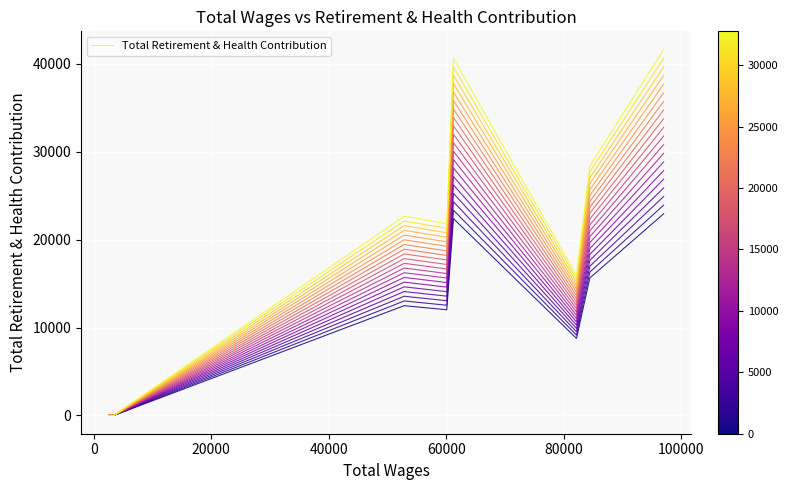

What is the maximum value for Total Retirement & Health Contribution?

41609.0